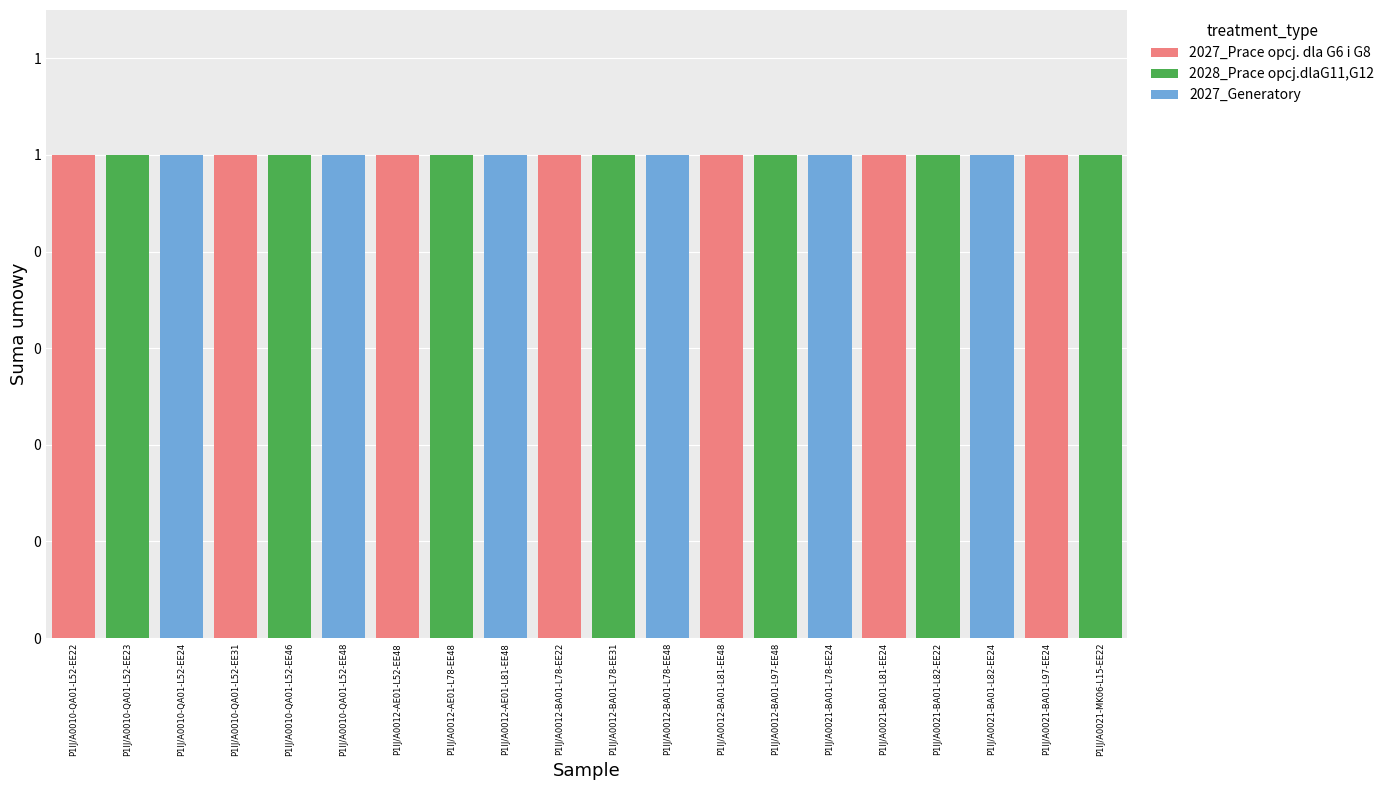

Reading right to left, what are all the values shown in this chart?

2027_Prace opcj. dla G6 i G8: P1IJ/A0021-MK06-L15-EE22=0	P1IJ/A0021-BA01-L97-EE24=1	P1IJ/A0021-BA01-L82-EE24=0	P1IJ/A0021-BA01-L82-EE22=0	P1IJ/A0021-BA01-L81-EE24=1	P1IJ/A0021-BA01-L78-EE24=0	P1IJ/A0012-BA01-L97-EE48=0	P1IJ/A0012-BA01-L81-EE48=1	P1IJ/A0012-BA01-L78-EE48=0	P1IJ/A0012-BA01-L78-EE31=0	P1IJ/A0012-BA01-L78-EE22=1	P1IJ/A0012-AE01-L81-EE48=0	P1IJ/A0012-AE01-L78-EE48=0	P1IJ/A0012-AE01-L52-EE48=1	P1IJ/A0010-QA01-L52-EE48=0	P1IJ/A0010-QA01-L52-EE46=0	P1IJ/A0010-QA01-L52-EE31=1	P1IJ/A0010-QA01-L52-EE24=0	P1IJ/A0010-QA01-L52-EE23=0	P1IJ/A0010-QA01-L52-EE22=1
2028_Prace opcj.dlaG11,G12: P1IJ/A0021-MK06-L15-EE22=1	P1IJ/A0021-BA01-L97-EE24=0	P1IJ/A0021-BA01-L82-EE24=0	P1IJ/A0021-BA01-L82-EE22=1	P1IJ/A0021-BA01-L81-EE24=0	P1IJ/A0021-BA01-L78-EE24=0	P1IJ/A0012-BA01-L97-EE48=1	P1IJ/A0012-BA01-L81-EE48=0	P1IJ/A0012-BA01-L78-EE48=0	P1IJ/A0012-BA01-L78-EE31=1	P1IJ/A0012-BA01-L78-EE22=0	P1IJ/A0012-AE01-L81-EE48=0	P1IJ/A0012-AE01-L78-EE48=1	P1IJ/A0012-AE01-L52-EE48=0	P1IJ/A0010-QA01-L52-EE48=0	P1IJ/A0010-QA01-L52-EE46=1	P1IJ/A0010-QA01-L52-EE31=0	P1IJ/A0010-QA01-L52-EE24=0	P1IJ/A0010-QA01-L52-EE23=1	P1IJ/A0010-QA01-L52-EE22=0
2027_Generatory: P1IJ/A0021-MK06-L15-EE22=0	P1IJ/A0021-BA01-L97-EE24=0	P1IJ/A0021-BA01-L82-EE24=1	P1IJ/A0021-BA01-L82-EE22=0	P1IJ/A0021-BA01-L81-EE24=0	P1IJ/A0021-BA01-L78-EE24=1	P1IJ/A0012-BA01-L97-EE48=0	P1IJ/A0012-BA01-L81-EE48=0	P1IJ/A0012-BA01-L78-EE48=1	P1IJ/A0012-BA01-L78-EE31=0	P1IJ/A0012-BA01-L78-EE22=0	P1IJ/A0012-AE01-L81-EE48=1	P1IJ/A0012-AE01-L78-EE48=0	P1IJ/A0012-AE01-L52-EE48=0	P1IJ/A0010-QA01-L52-EE48=1	P1IJ/A0010-QA01-L52-EE46=0	P1IJ/A0010-QA01-L52-EE31=0	P1IJ/A0010-QA01-L52-EE24=1	P1IJ/A0010-QA01-L52-EE23=0	P1IJ/A0010-QA01-L52-EE22=0